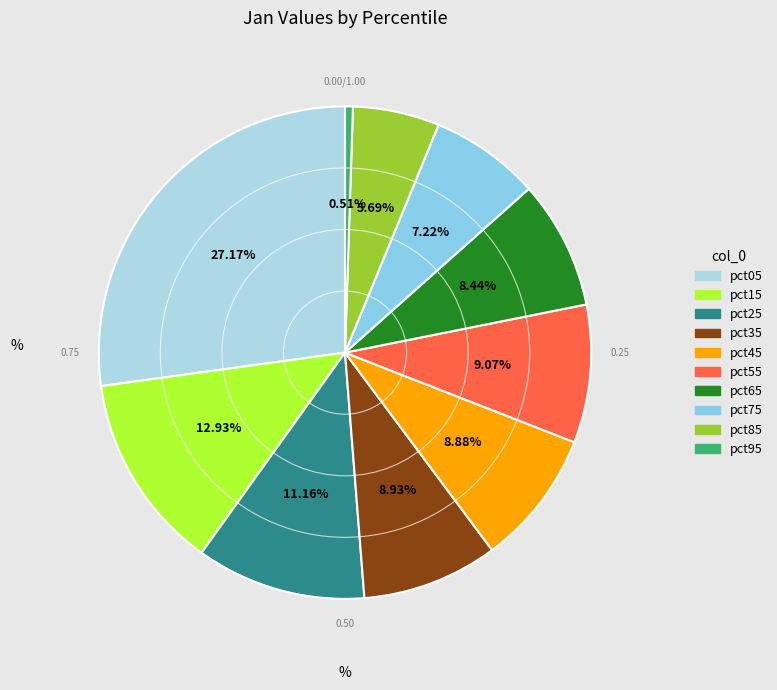

How many segments does this pie chart have?

10